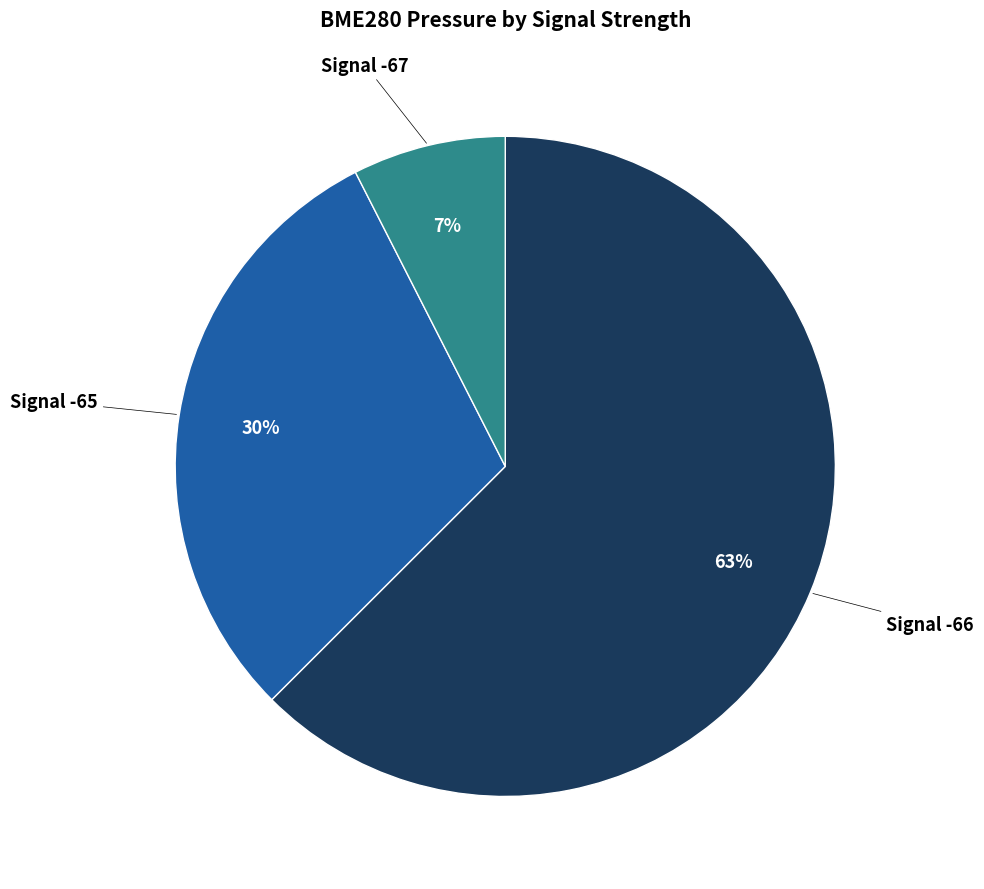

To the nearest percent, what is the average slice percentage?

33%